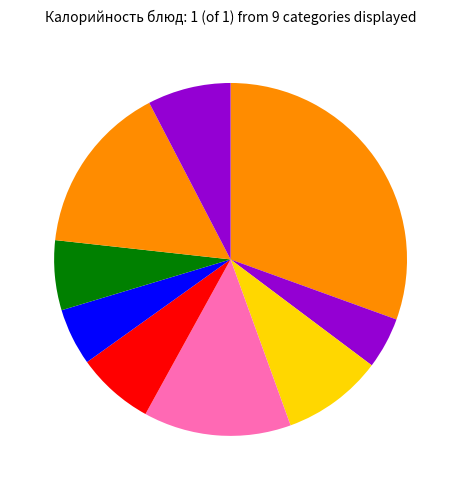

How many slices are in this pie chart?

9